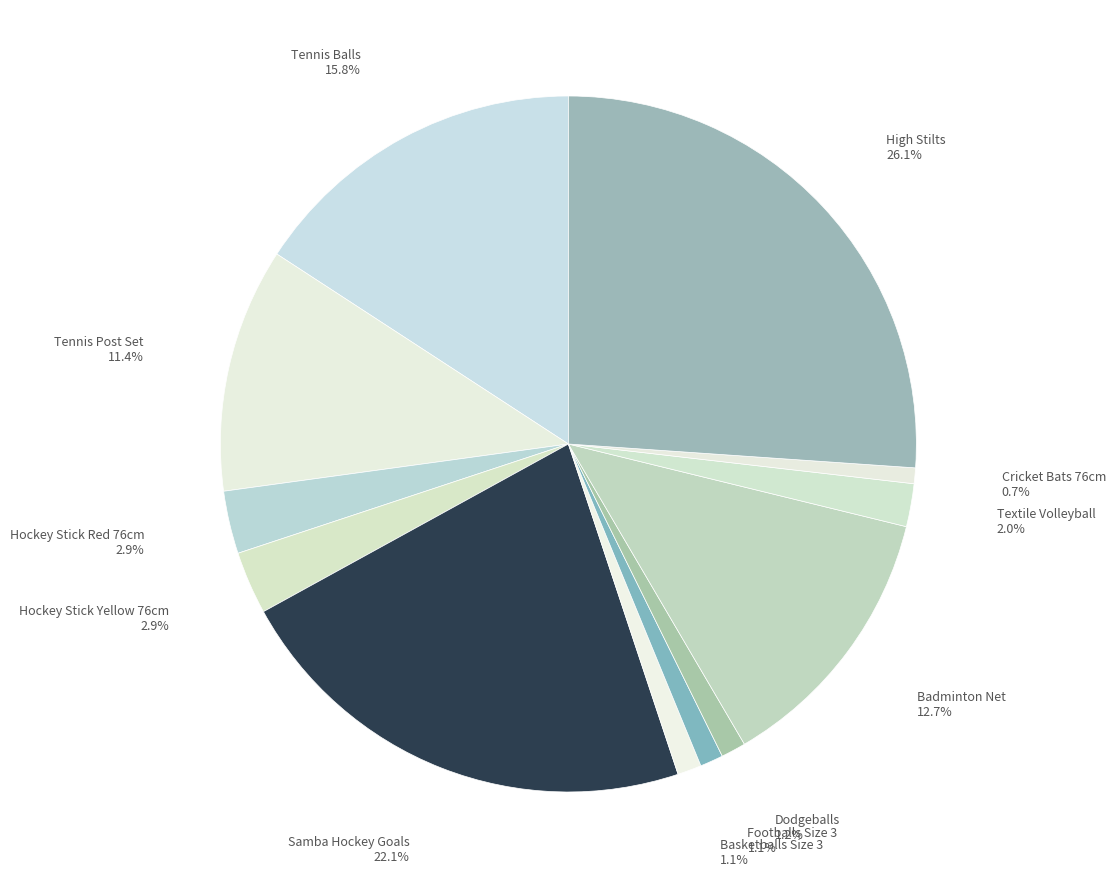

How many slices are in this pie chart?

12